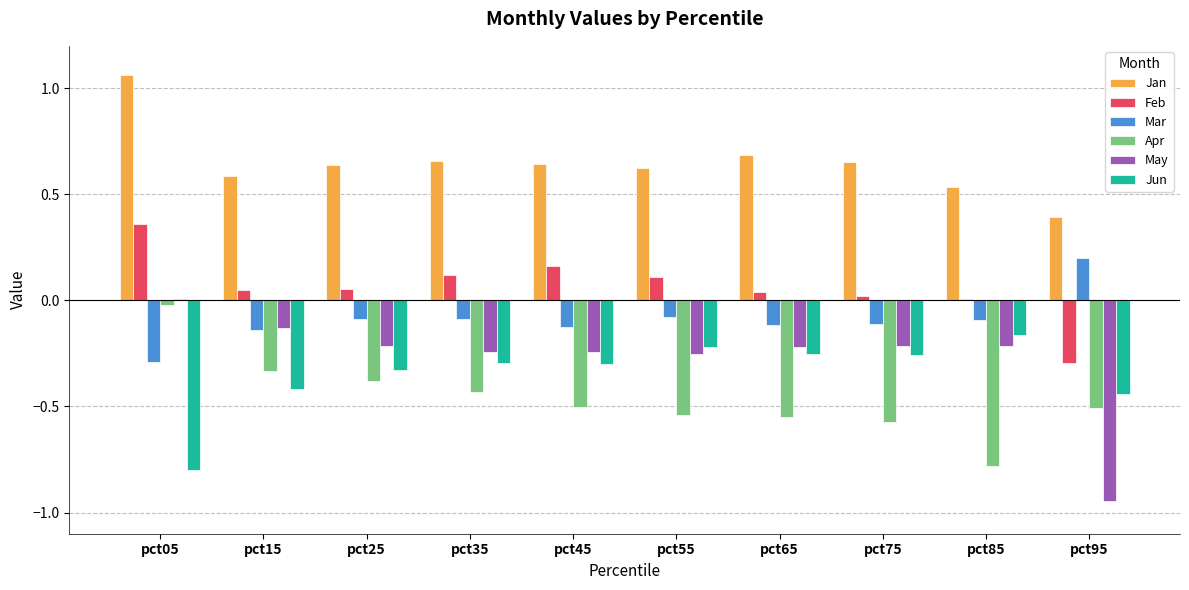

At which label does Jun reach its peak?

pct85